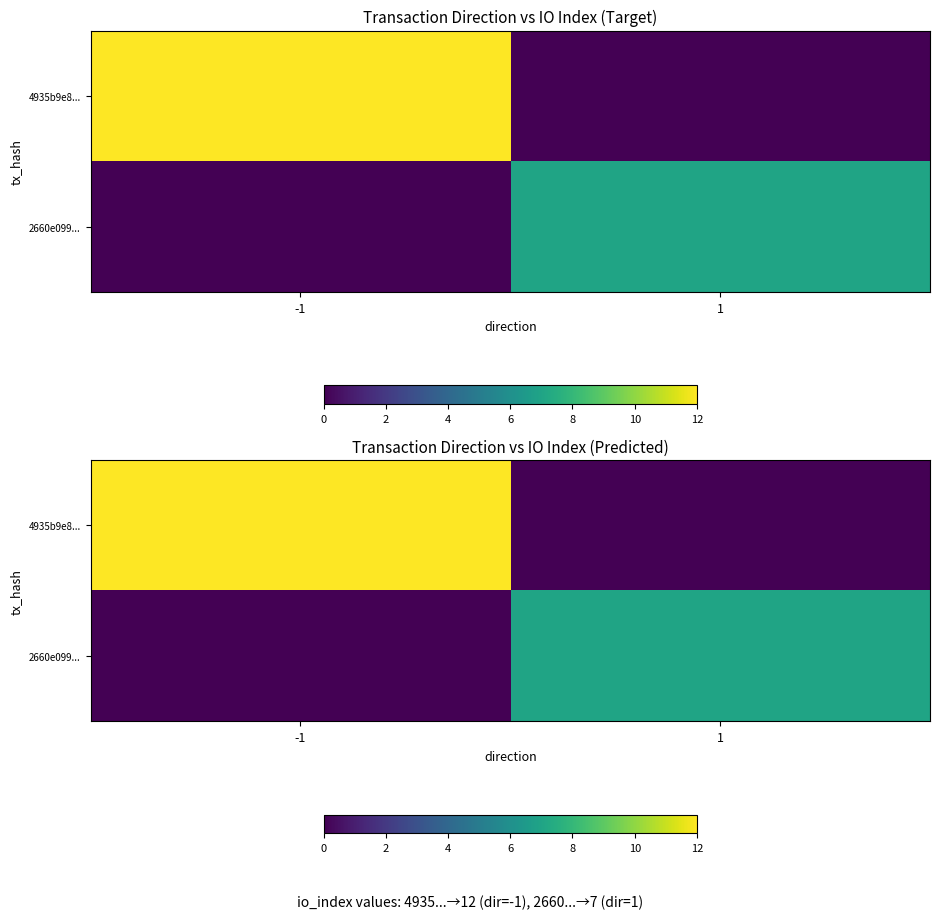

Rank the series by their maximum value, from lowest to highest.

2660e099..., 4935b9e8...